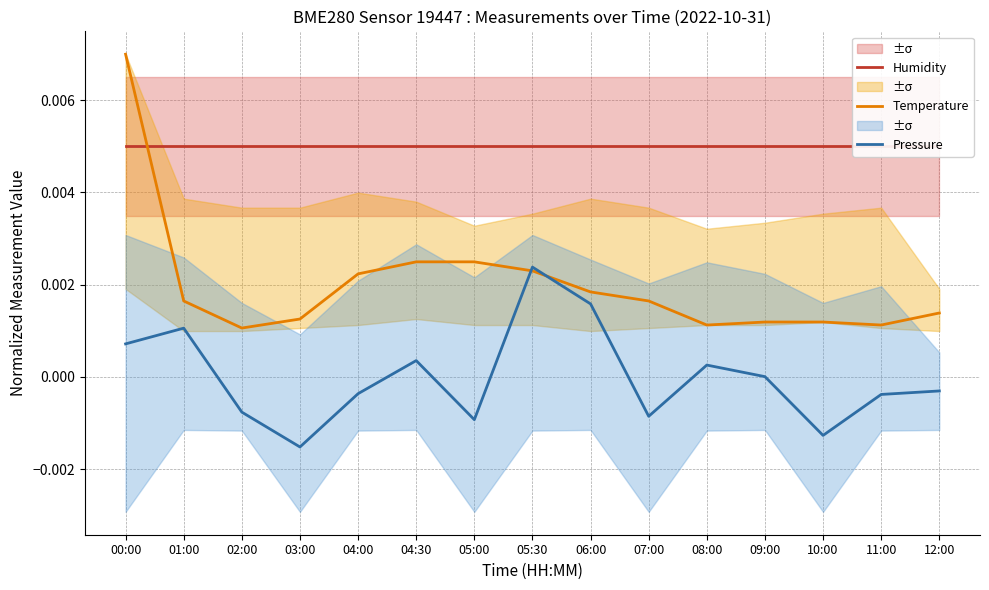

How many lines are shown in the chart?

3